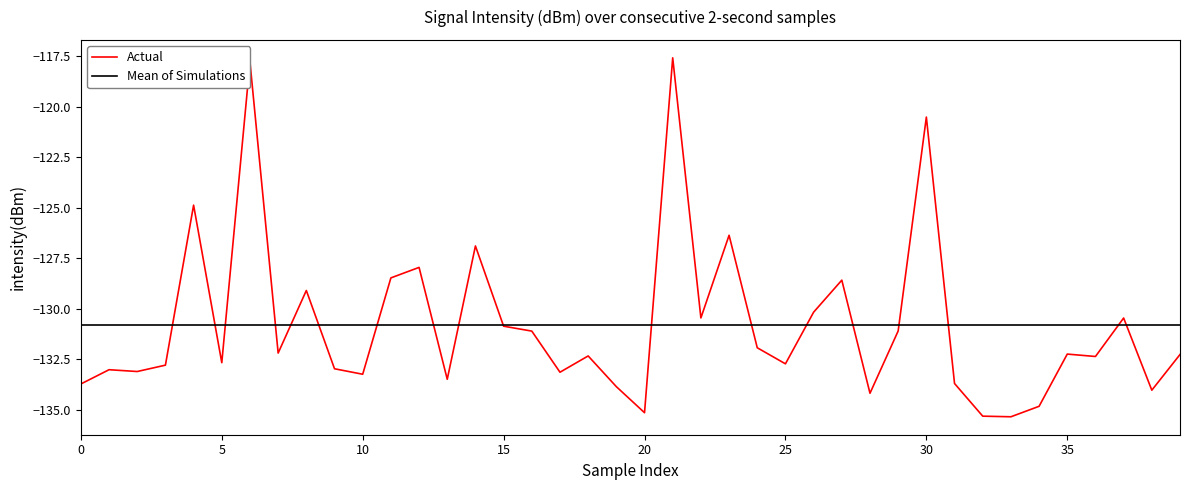

What is the smallest value displayed?

-135.3